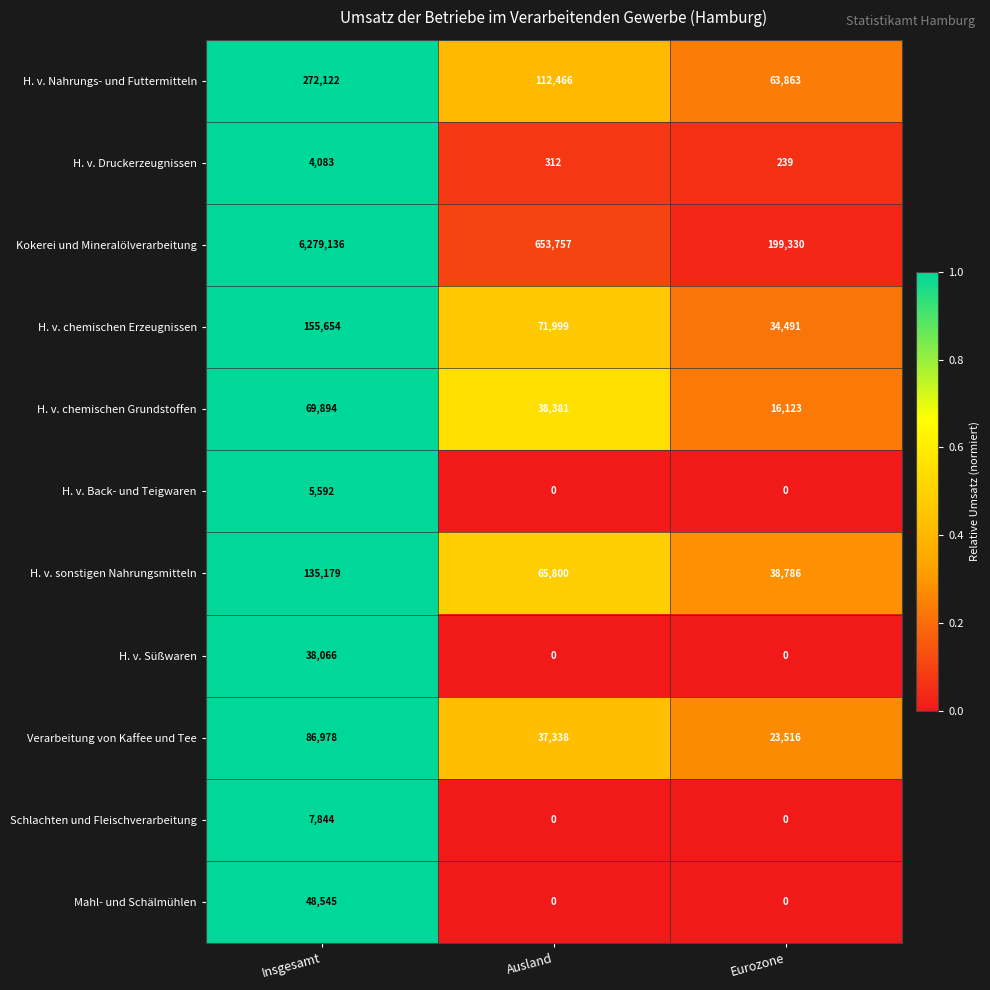

How many data points in Verarbeitung von Kaffee und Tee are less than 37338?

1